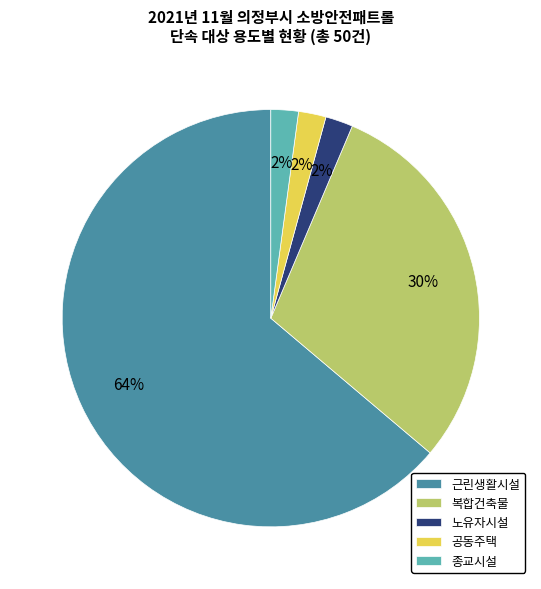

Is the sum of 종교시설 and 근린생활시설 greater than half?

Yes